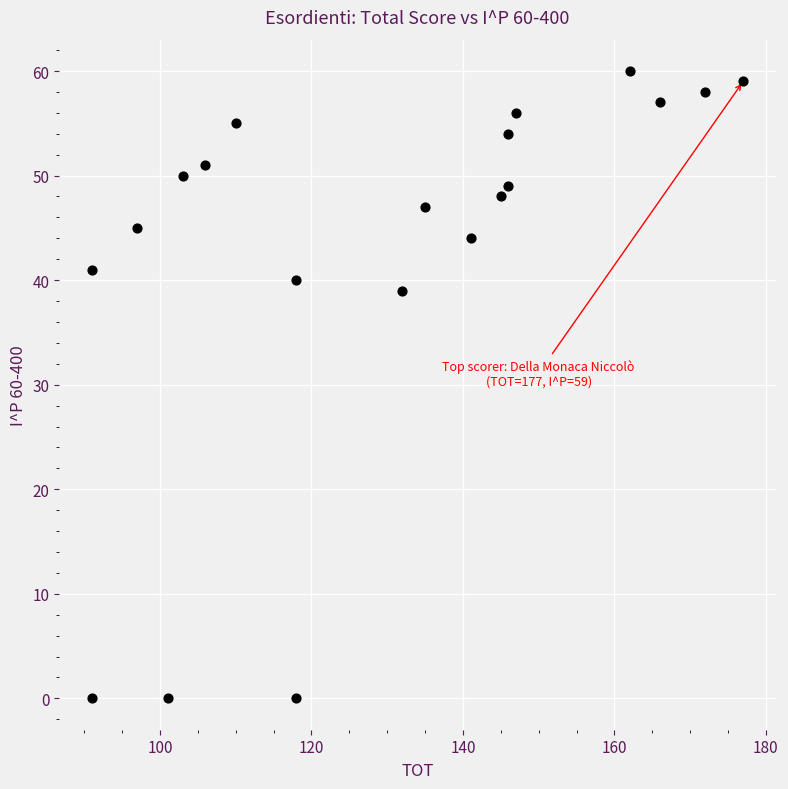

What Y value in the scatter plot is closest to 30?

39